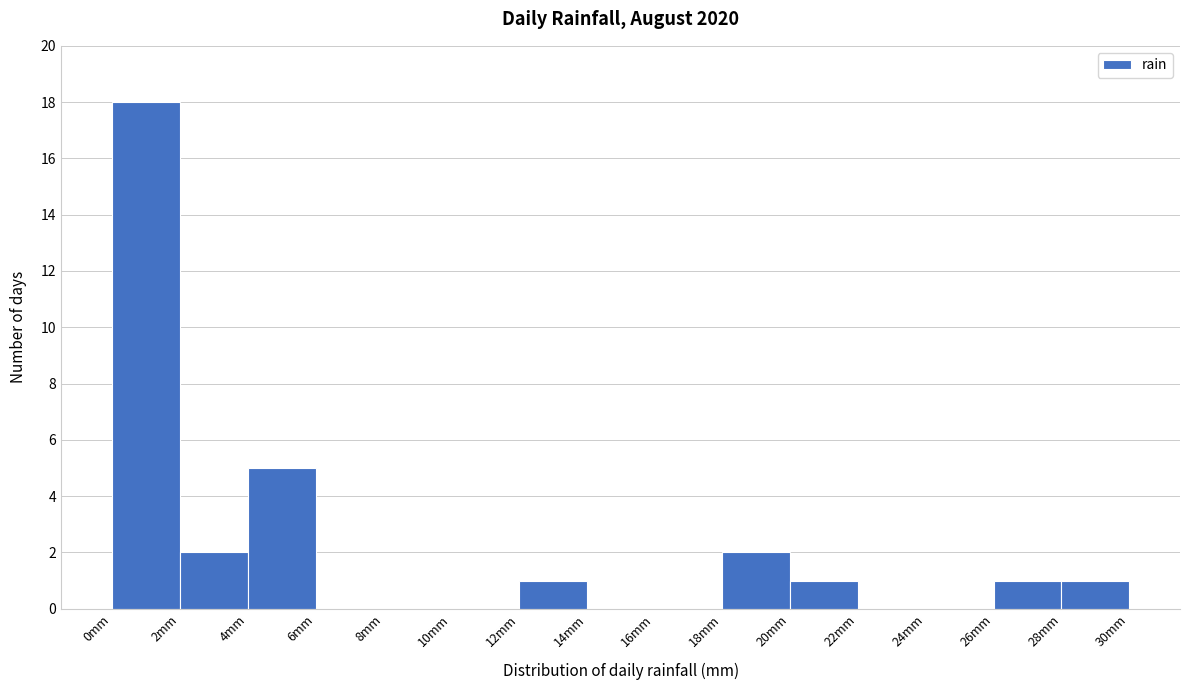

Reading left to right, list every bar in this chart as the range it spans on the x-axis followed by its height. The values are not printed on the chart, so give them approximately, as read against the axis.

0 to 2: 18
2 to 4: 2
4 to 6: 5
6 to 8: 0
8 to 10: 0
10 to 12: 0
12 to 14: 1
14 to 16: 0
16 to 18: 0
18 to 20: 2
20 to 22: 1
22 to 24: 0
24 to 26: 0
26 to 28: 1
28 to 30: 1